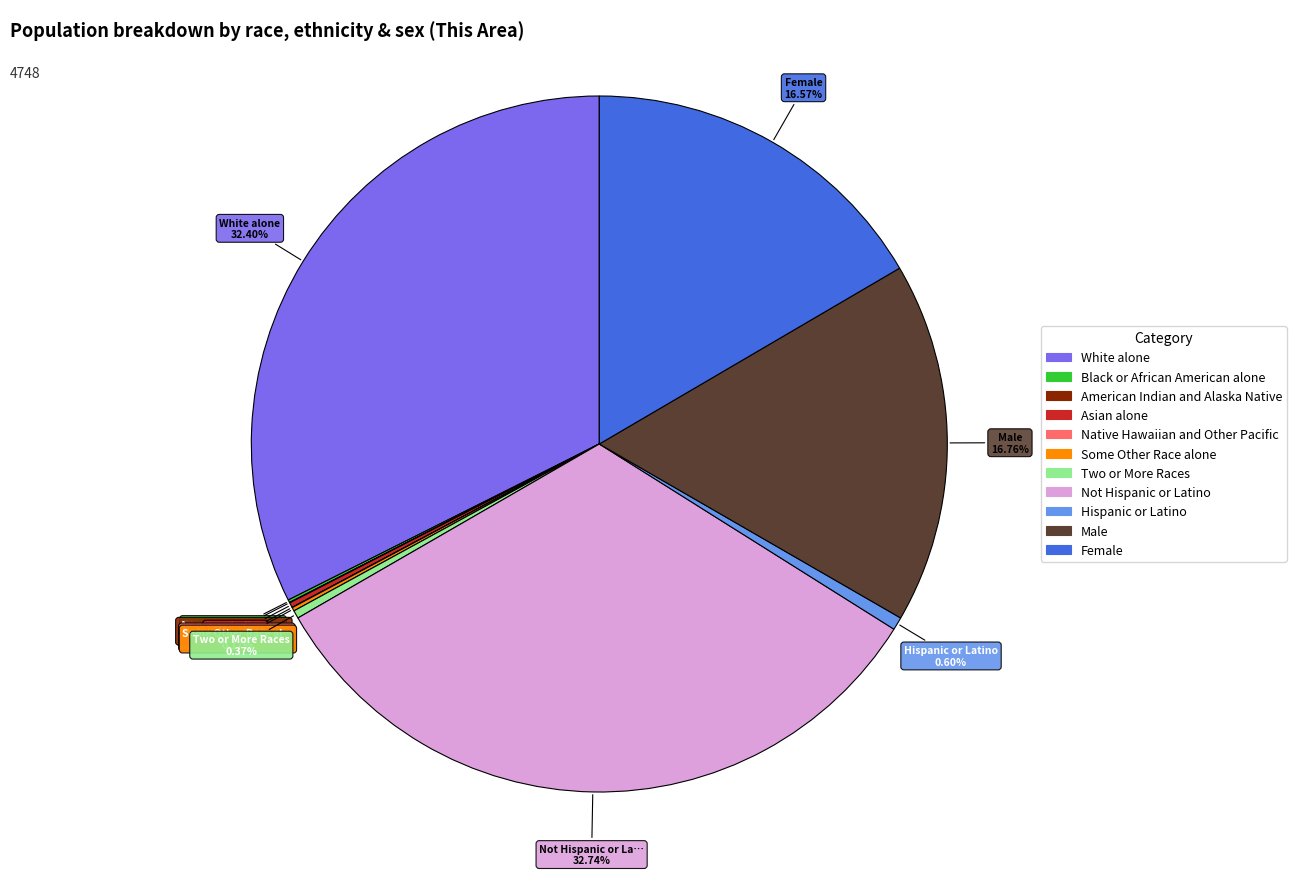

Does Two or More Races represent more than half of the total?

No